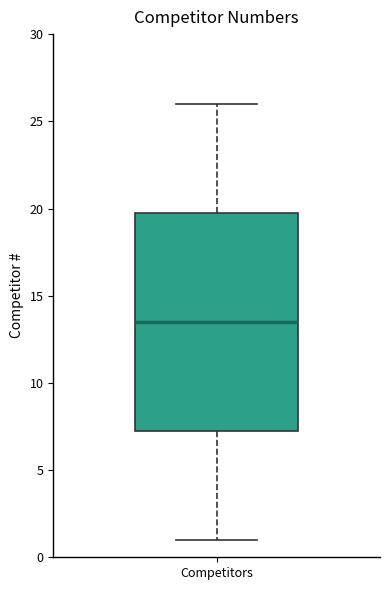

Where does the lower whisker of the box for Competitors end on the y-axis? The values are not printed on the chart, so give them approximately, as read against the axis.

1.0